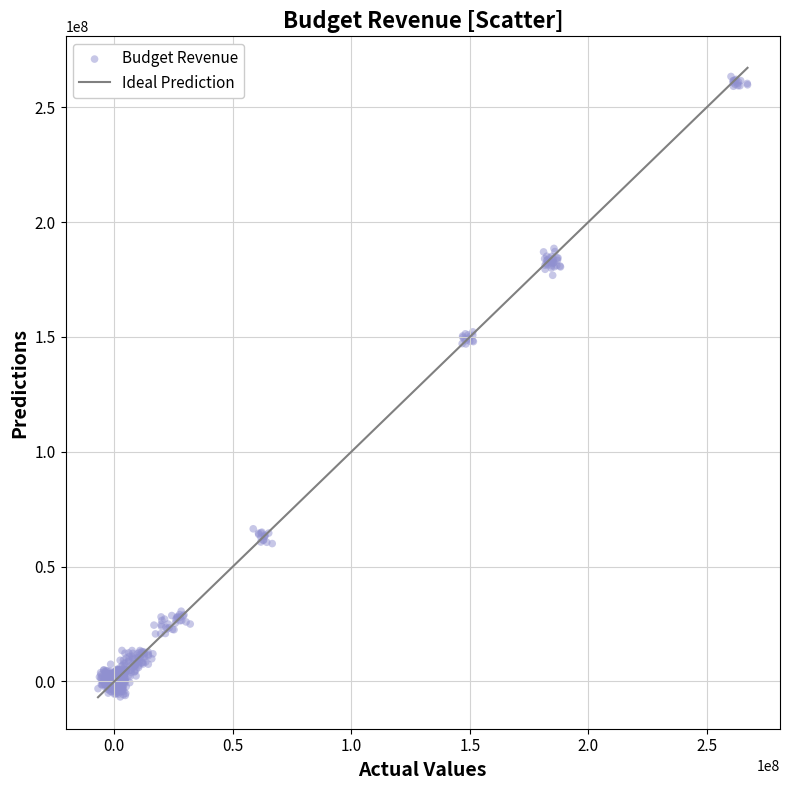

What is the range of X values (max minus min)?

274082086.0